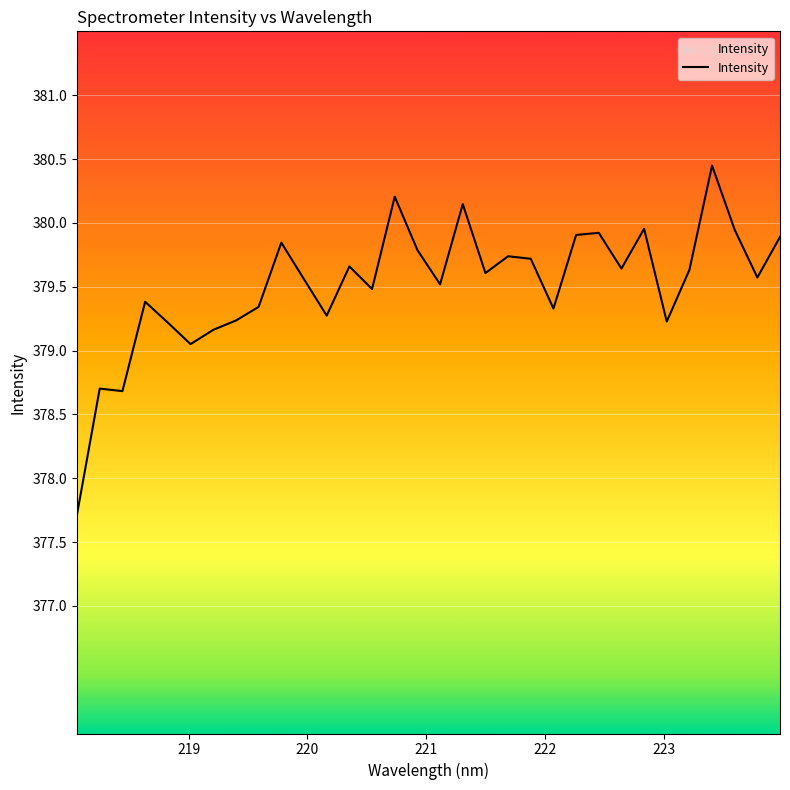

What is the difference between the second highest and minimum values?

2.5